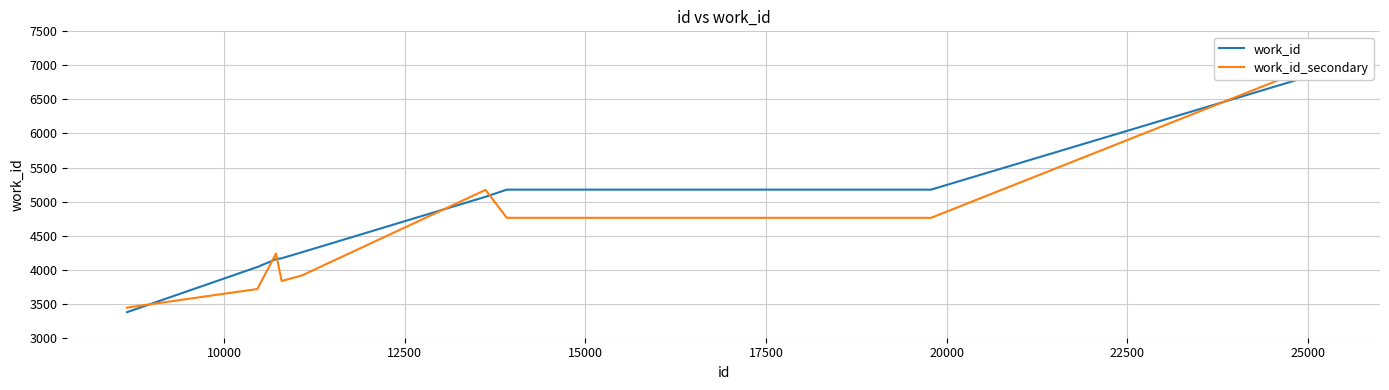

What is the value of the work_id point at the 4th from the left?

4153.0